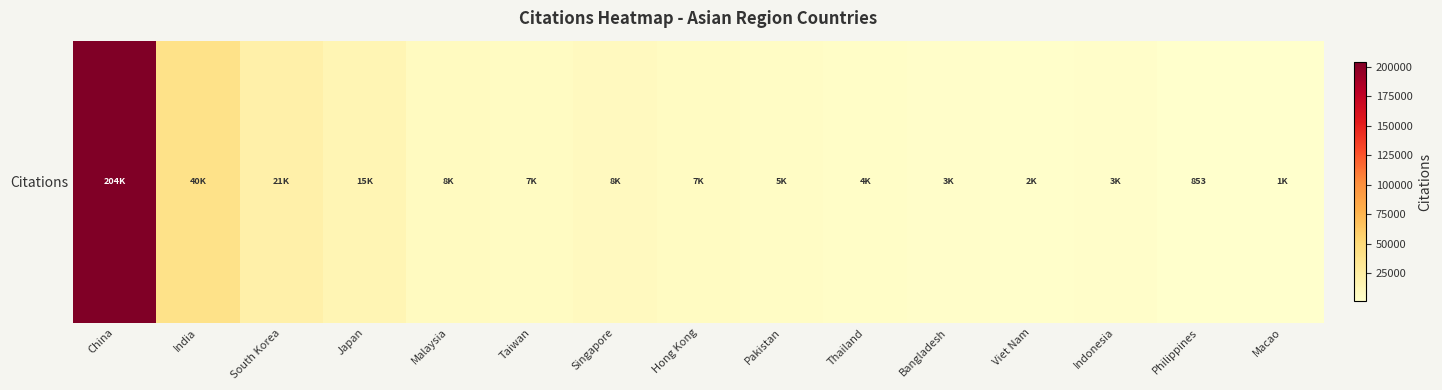

What is the smallest value displayed?

853